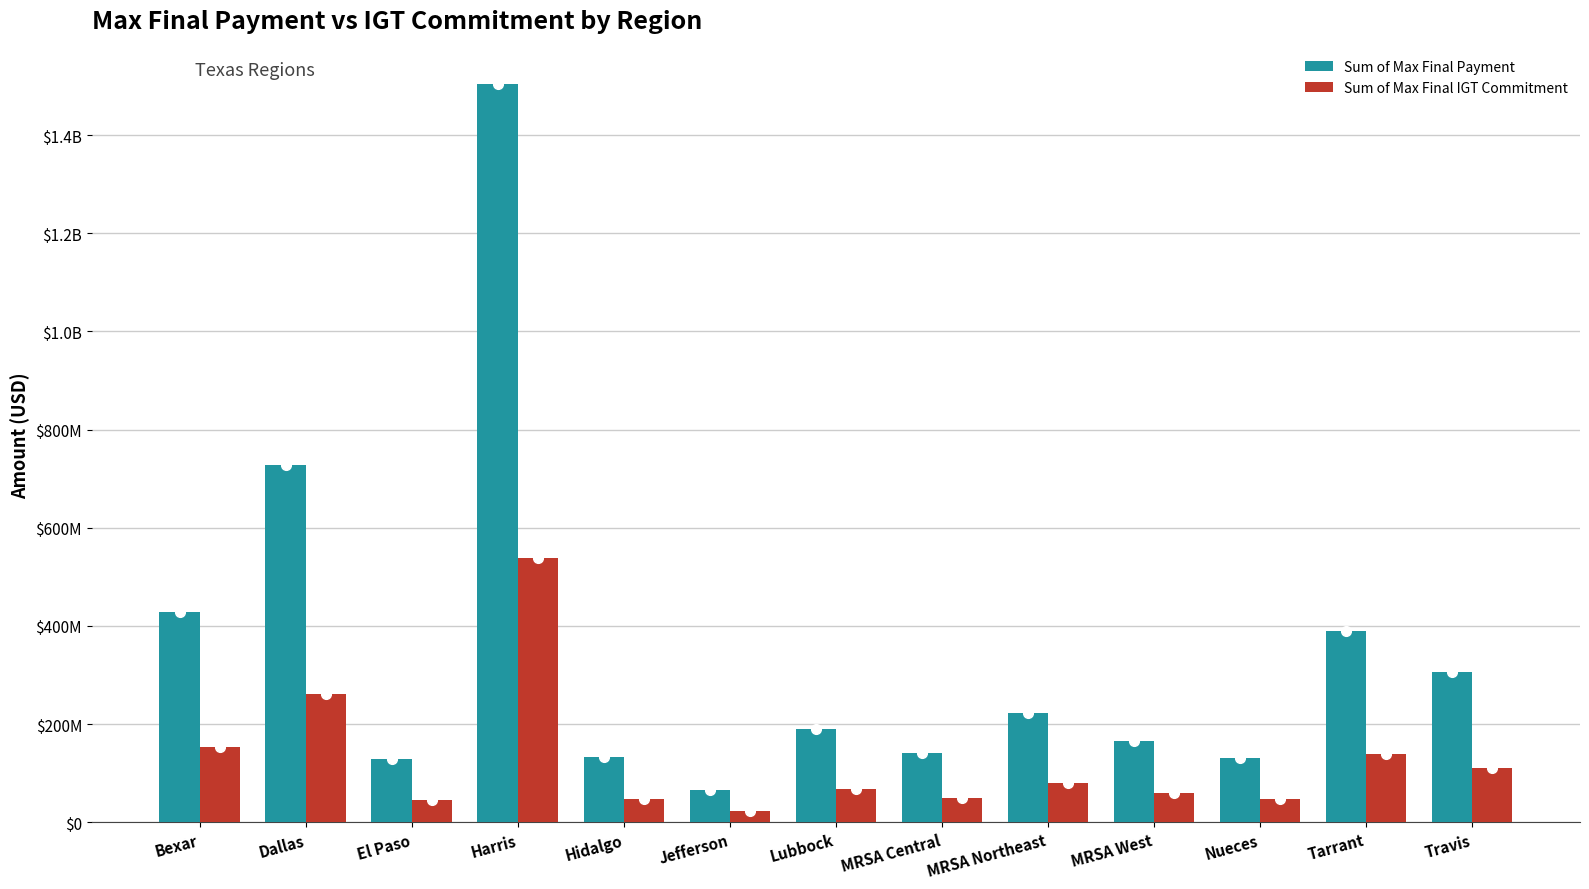

What is the greatest value displayed?

1503399525.8